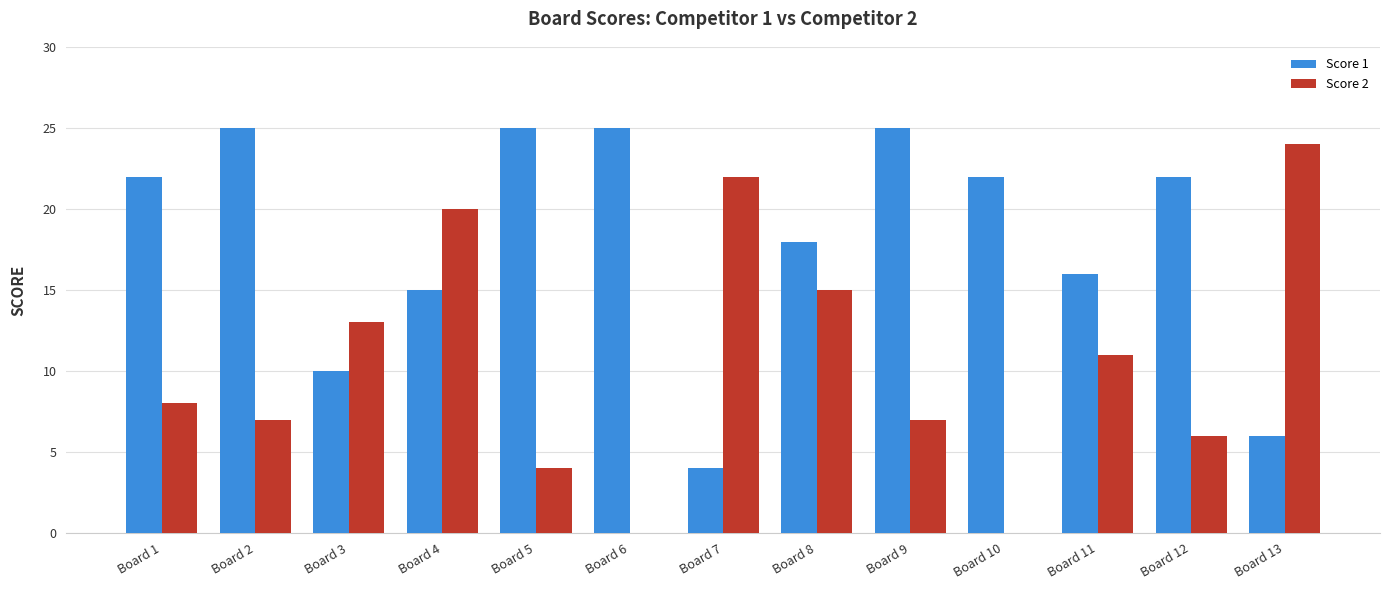

What is the average value of the Score 1 series?

18